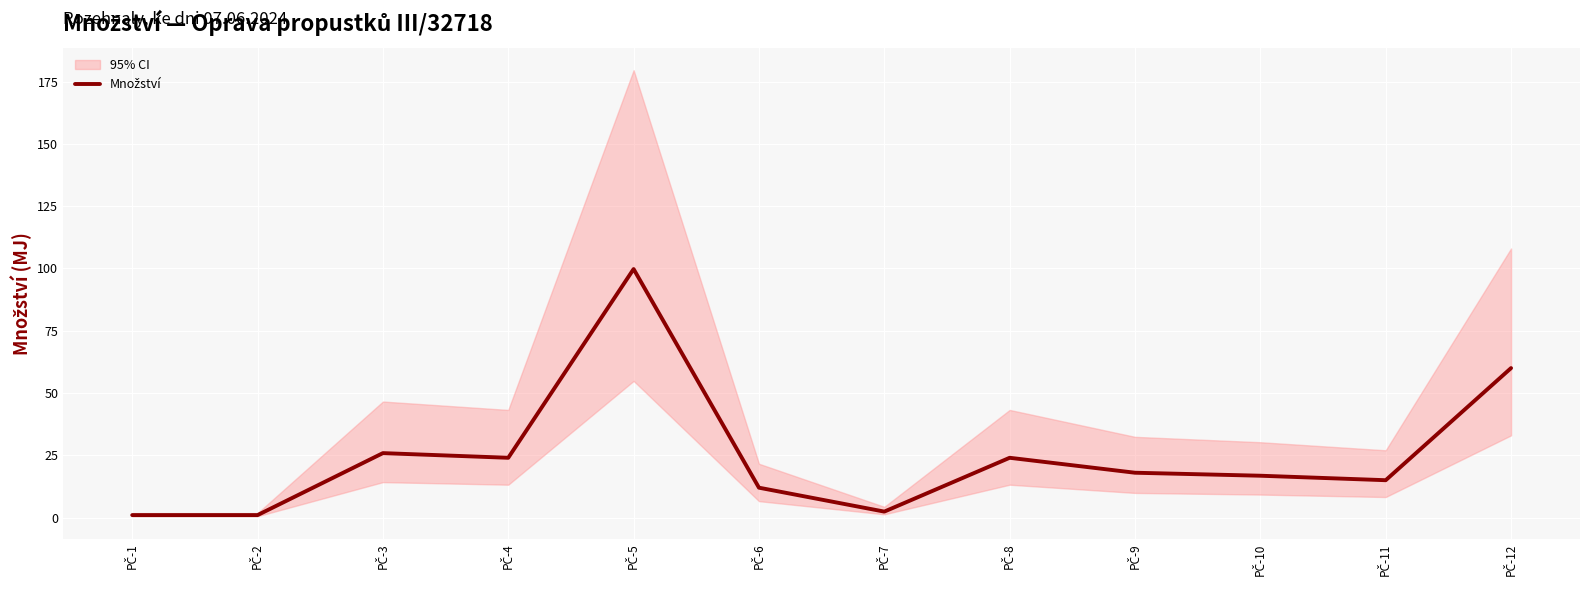

Is it true that the value at PČ-12 is 23.3?

False